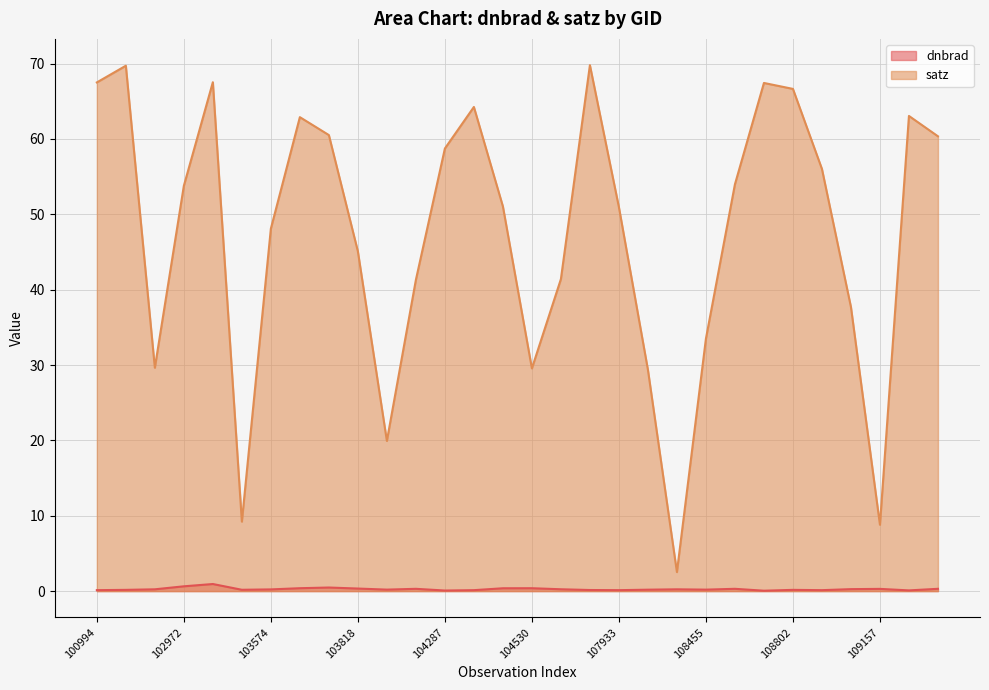

Does the chart display data point markers on the line(s)?

No